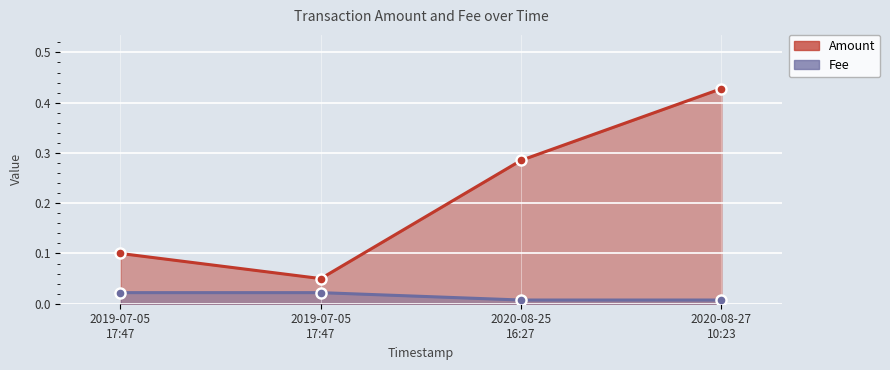

What are all the series names shown in the legend?

Amount, Fee